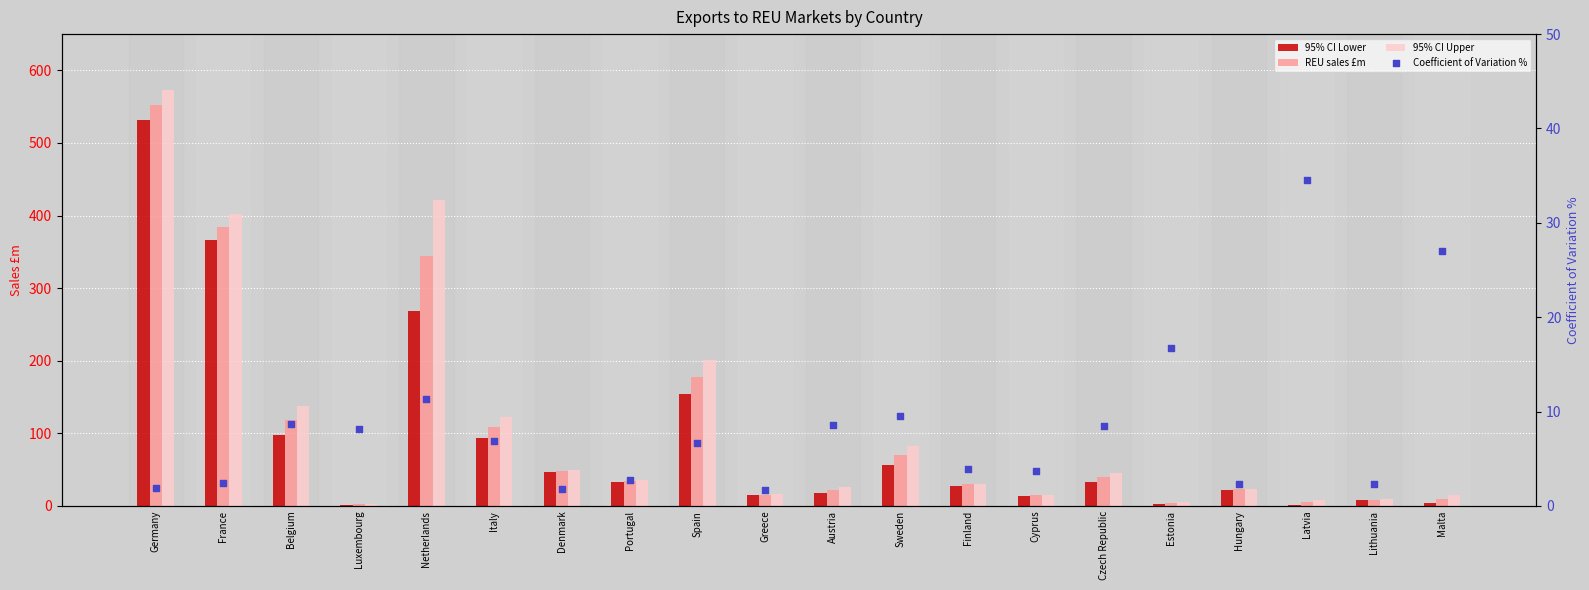

Is the value of 95% CI Lower at Lithuania greater than the value of 95% CI Upper at Latvia?

Yes